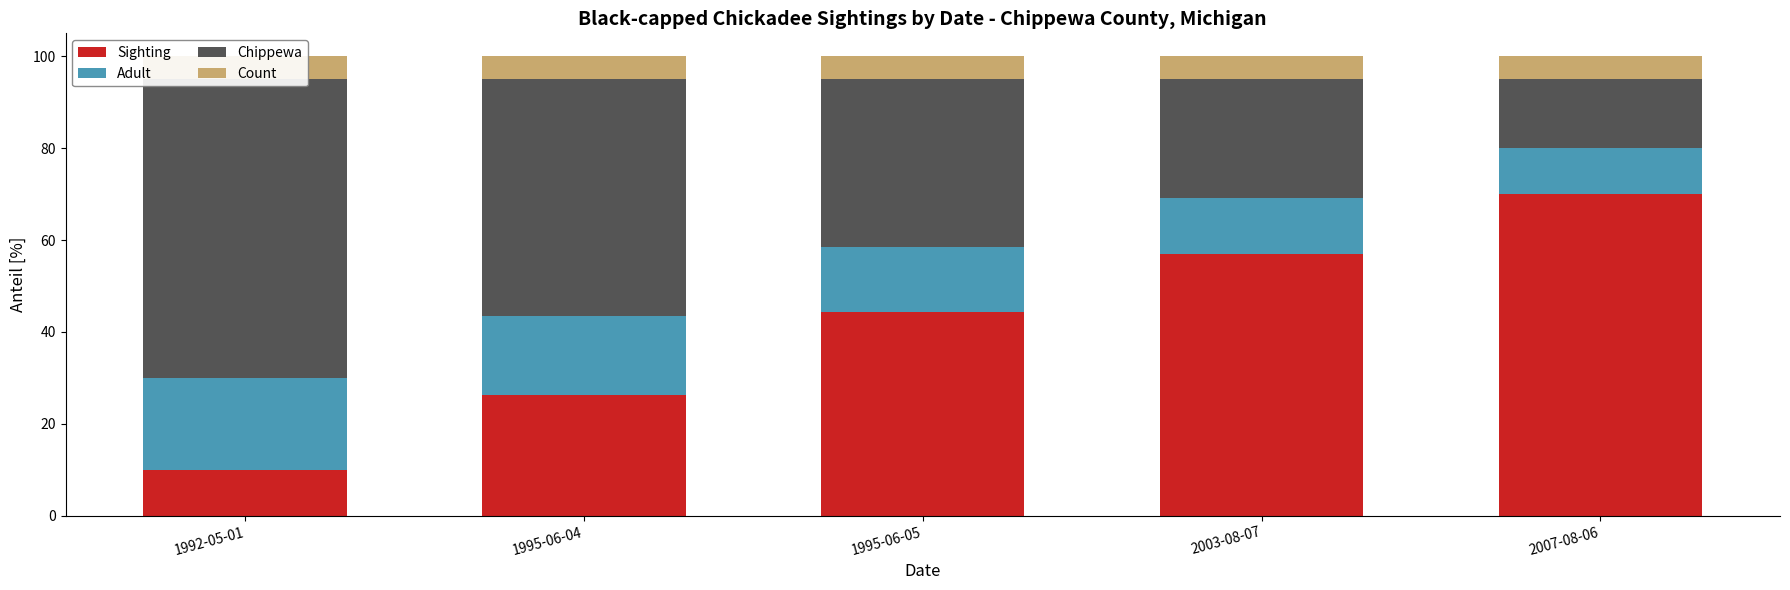

Between 1992-05-01 and 2003-08-07, which series saw the biggest shift?

Sighting